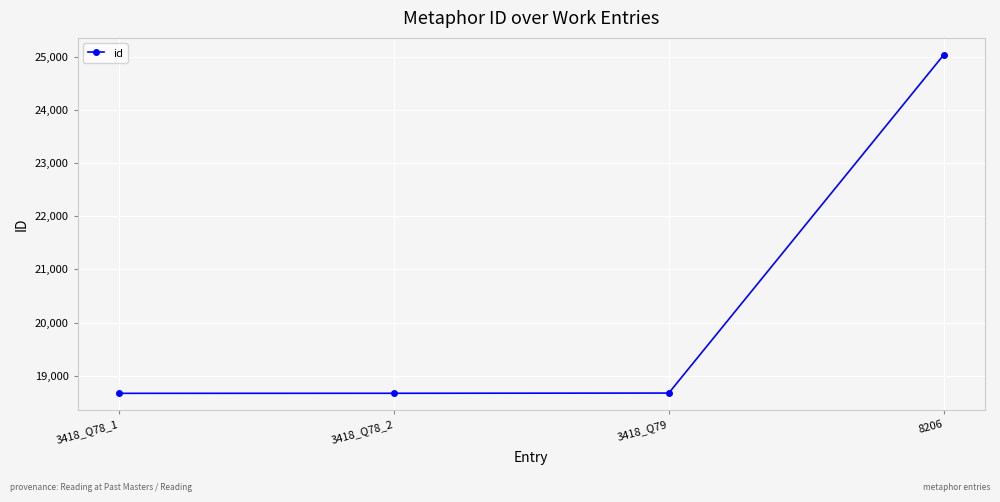

What is the label of the 3rd point from the right?

3418_Q78_2